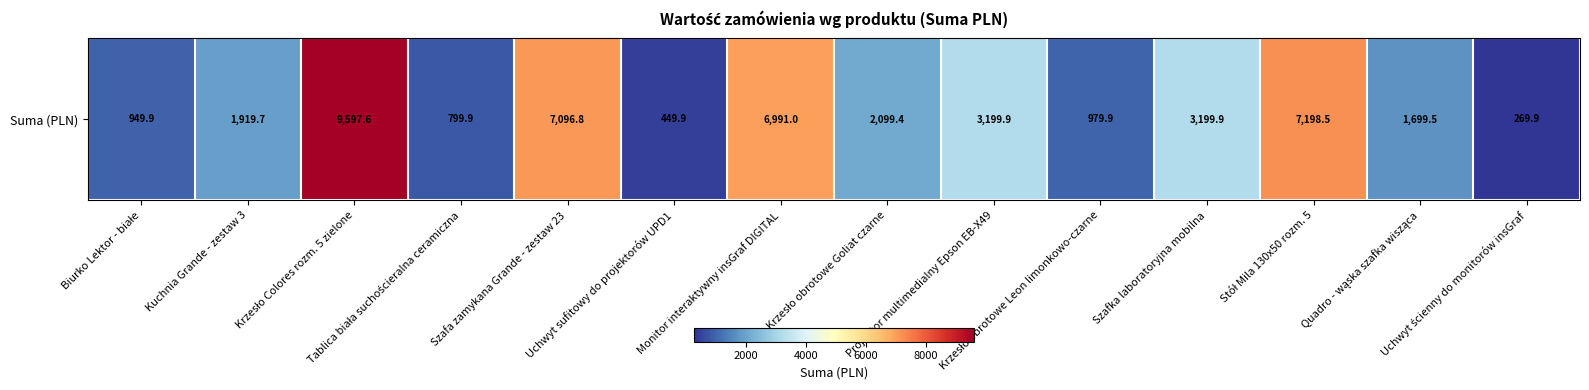

What is the sum of the values at Szafka laboratoryjna mobilna and Krzesło obrotowe Leon limonkowo-czarne?

4179.8